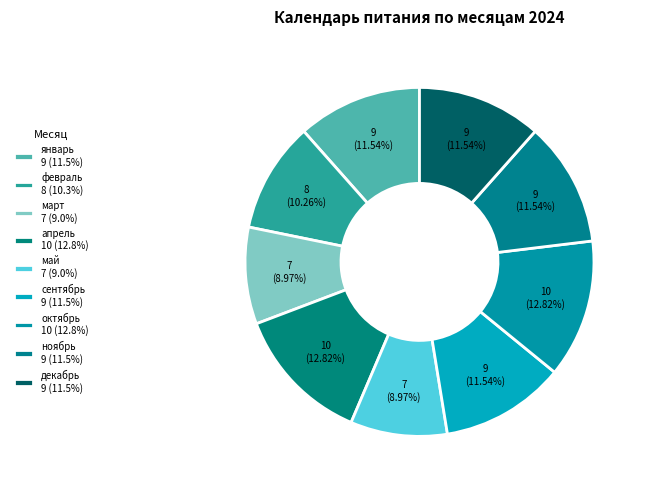

To the nearest percent, what is the combined percentage of январь and март?

21%